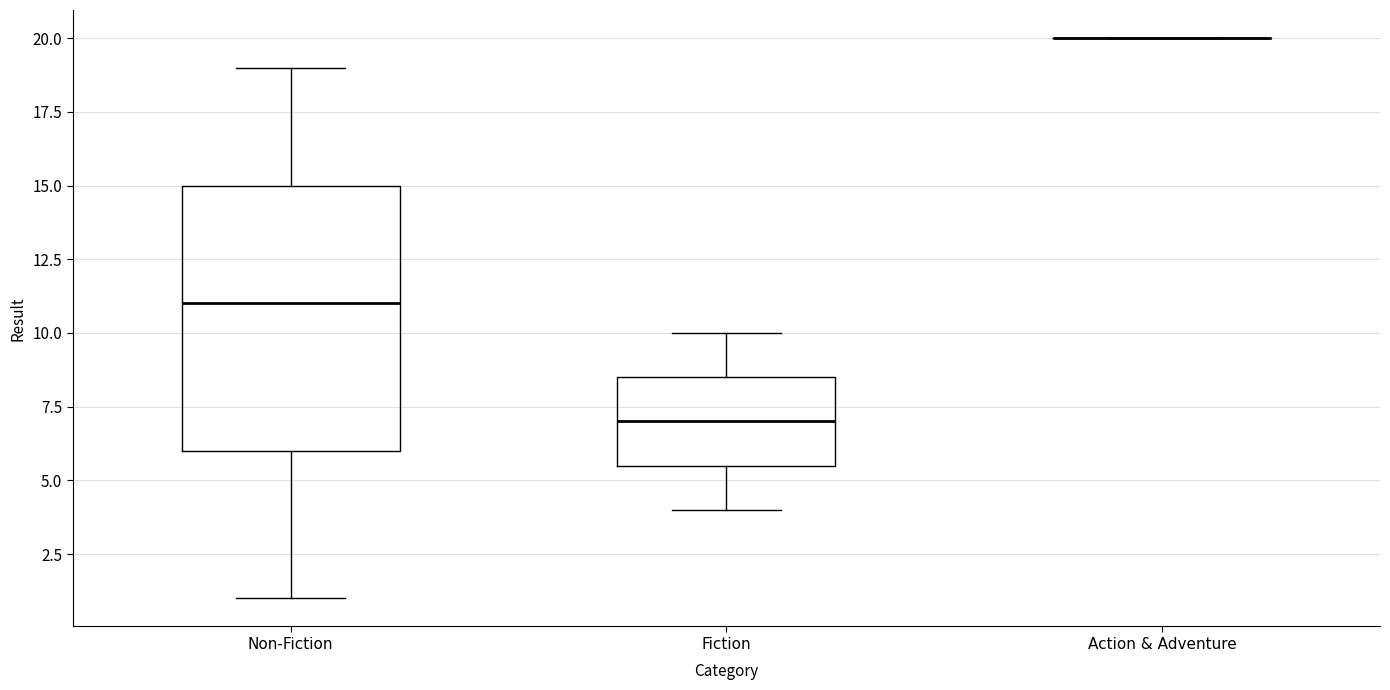

Reading left to right, transcribe this box plot: for each box, give where its median line is, the range the box spans, and where its two whiskers end, as read against the y-axis. The values are not printed on the chart, so give them approximately, as read against the axis.

Non-Fiction: median 11.0, box 6.0 to 15.0, whiskers 1.0 to 19.0
Fiction: median 7.0, box 5.5 to 8.5, whiskers 4.0 to 10.0
Action & Adventure: box collapsed to a line at 20.0, whiskers 20.0 to 20.0